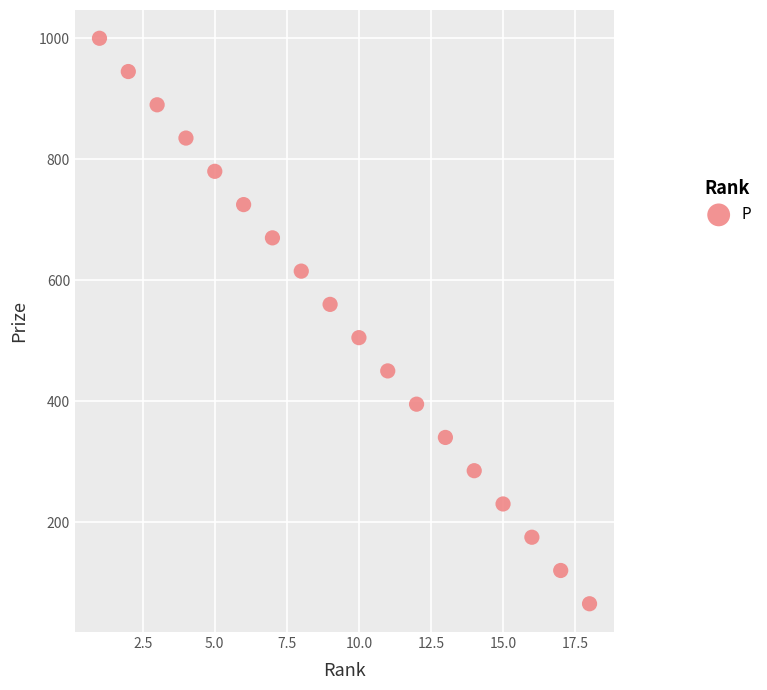

What is the range of X values (max minus min)?

17